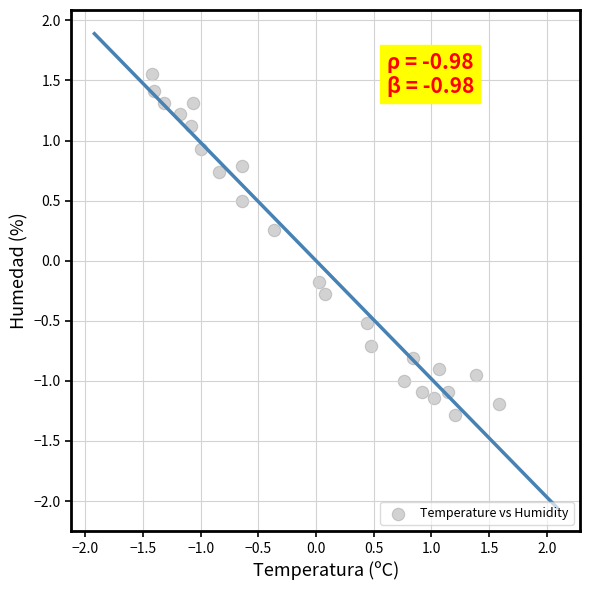

What is the range of X values (max minus min)?

3.0